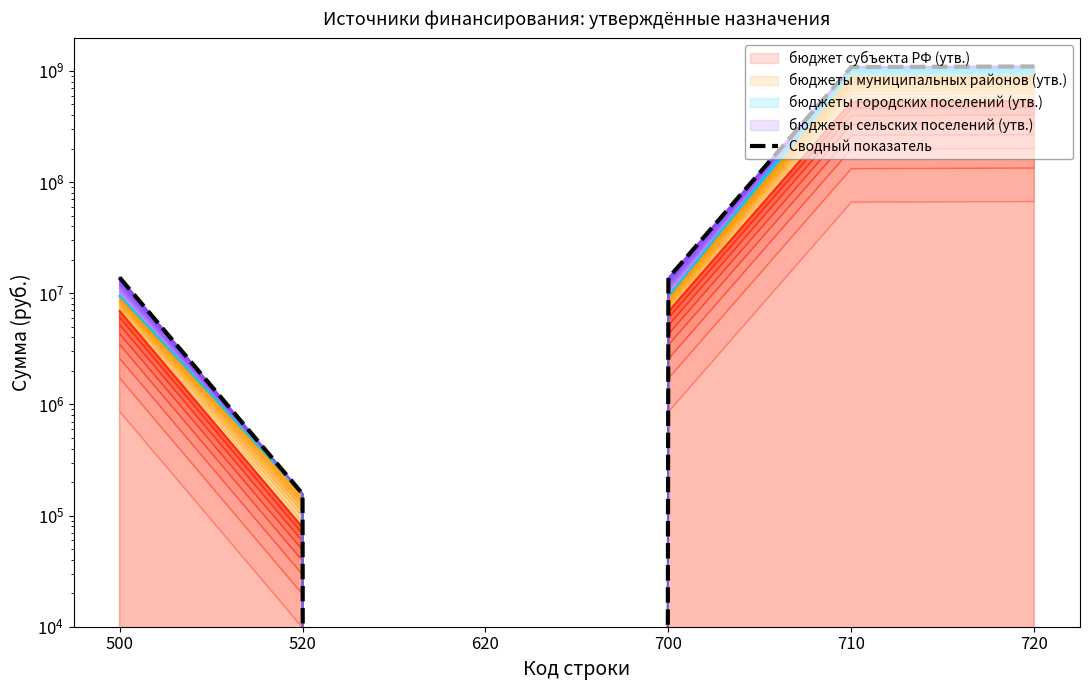

What is the change in value from 620 to 700?

+13685165.6